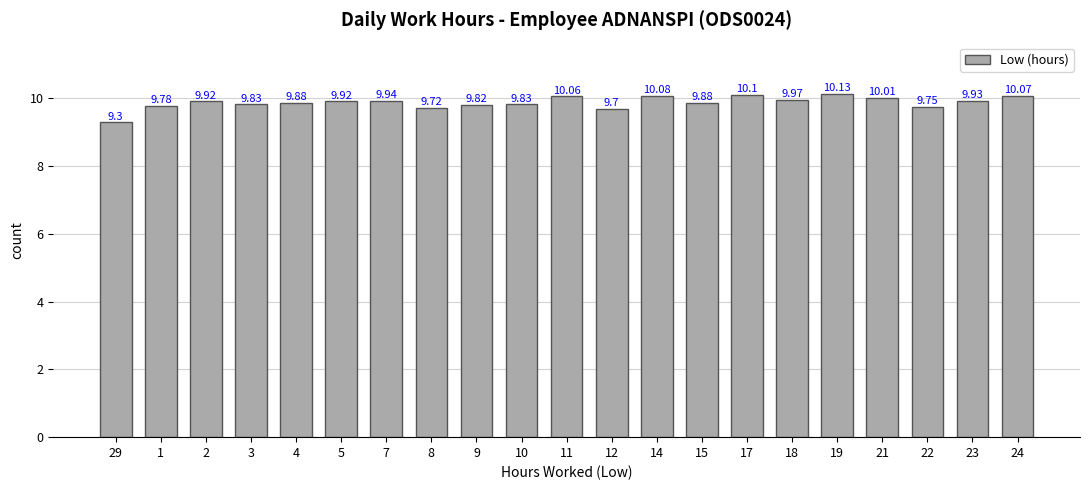

What is the maximum value shown in the chart?

10.1